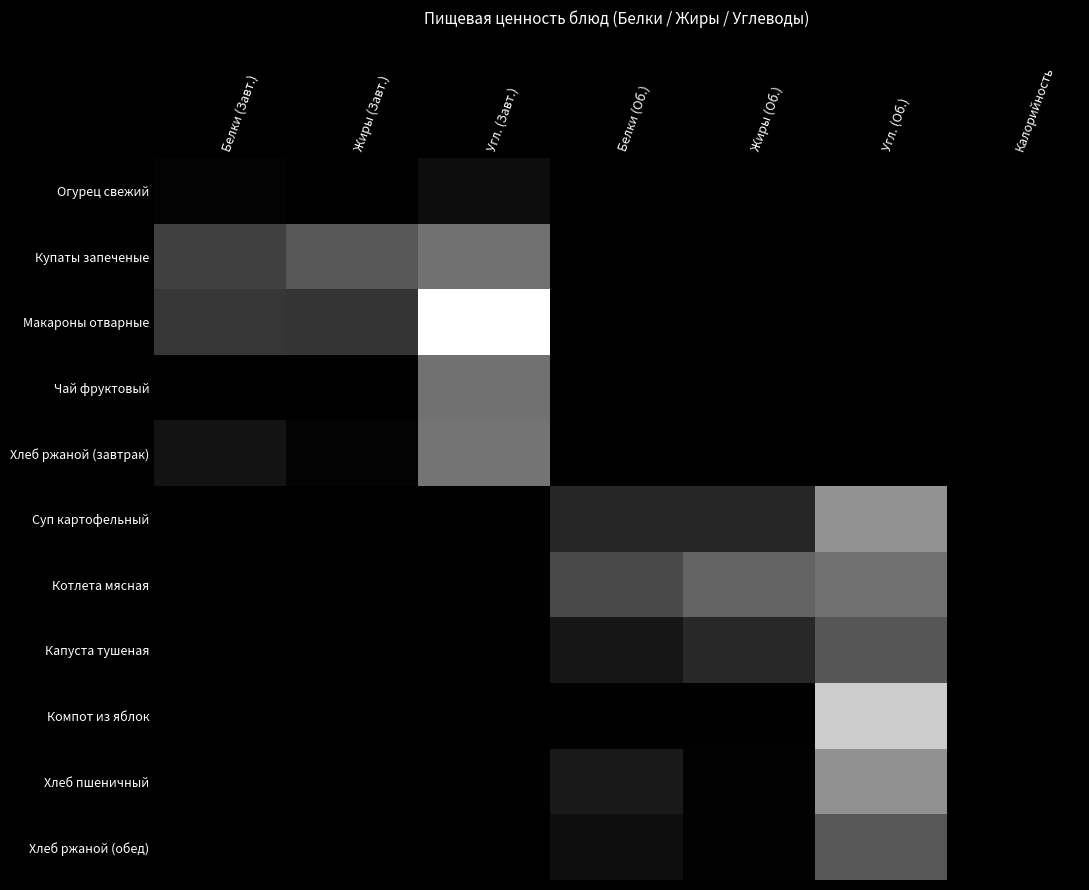

Which category has the lowest value across all series?

Жиры (Завт.)